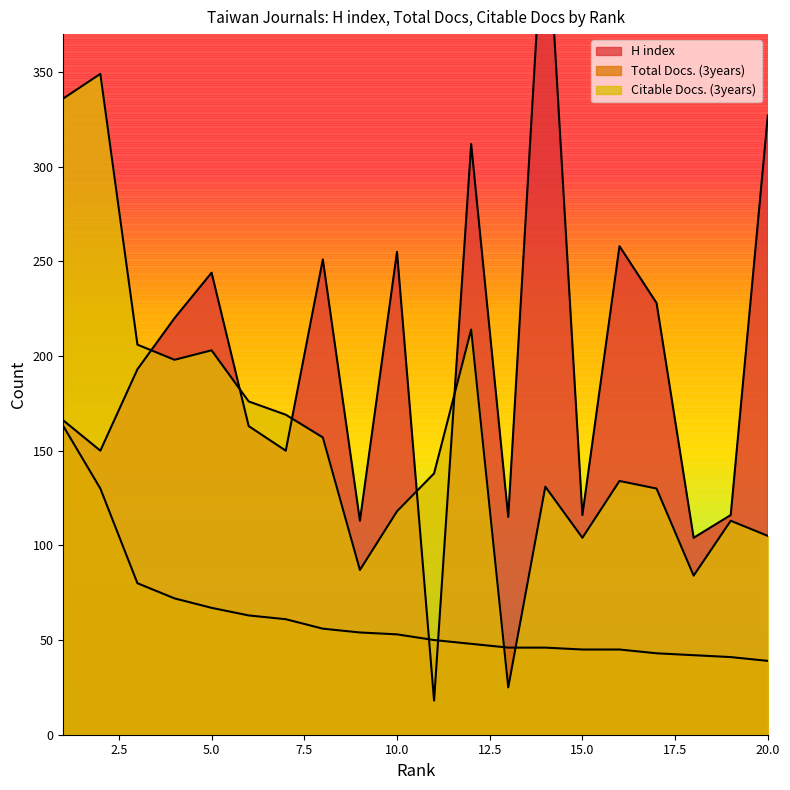

What is the value of the H index point at the 14th from the left?

450